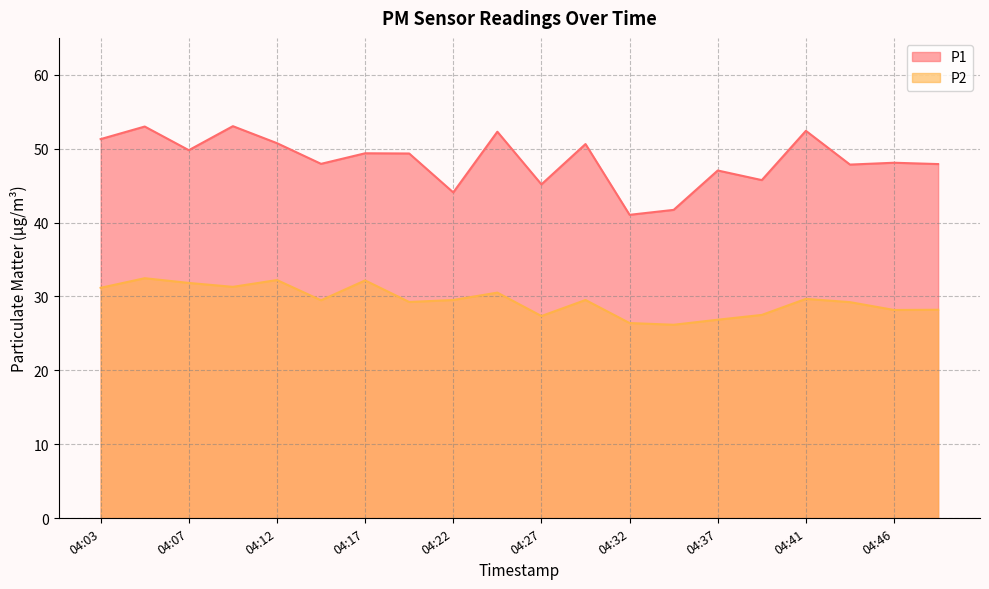

What is the value of the P1 point at the 17th from the left?

52.4